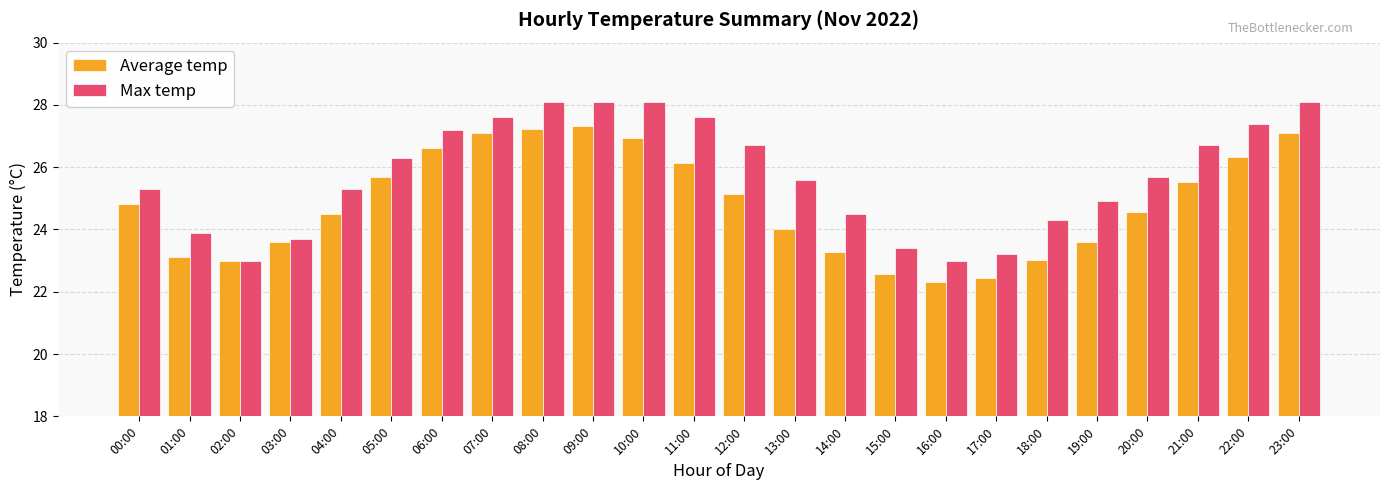

What is the highest value of the Max temp series?

28.1